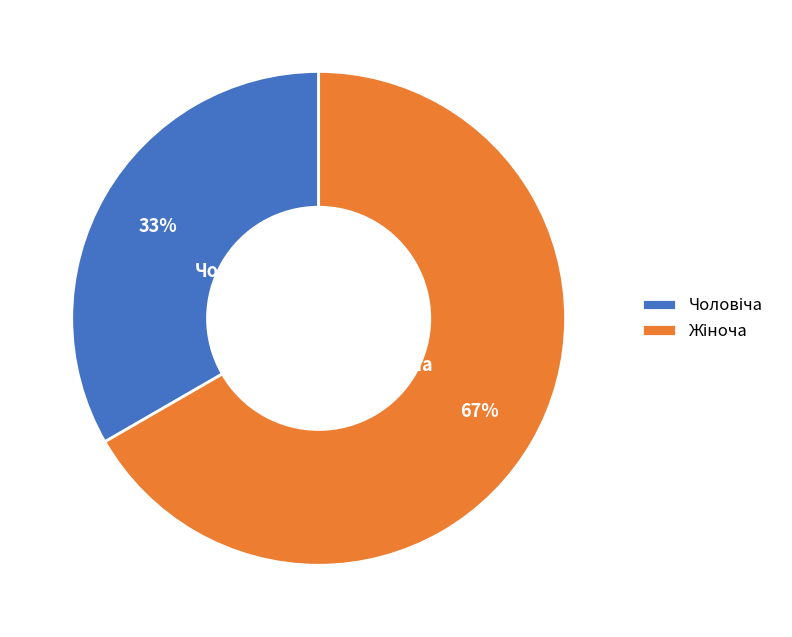

How many segments does this pie chart have?

2